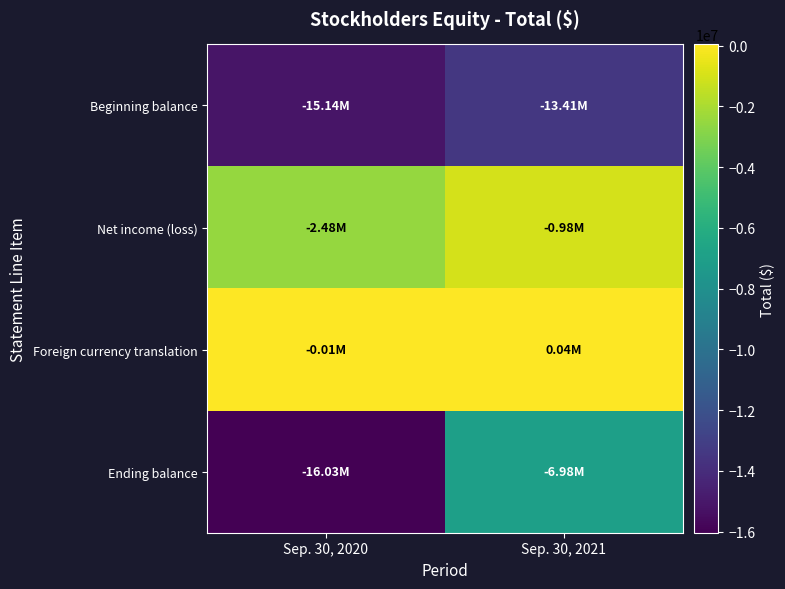

Reading right to left, transcribe all the data shown in this chart.

Beginning balance: Sep. 30, 2021=-13407388	Sep. 30, 2020=-15138435
Net income (loss): Sep. 30, 2021=-976673	Sep. 30, 2020=-2477557
Foreign currency translation: Sep. 30, 2021=39344	Sep. 30, 2020=-7897
Ending balance: Sep. 30, 2021=-6980086	Sep. 30, 2020=-16033567